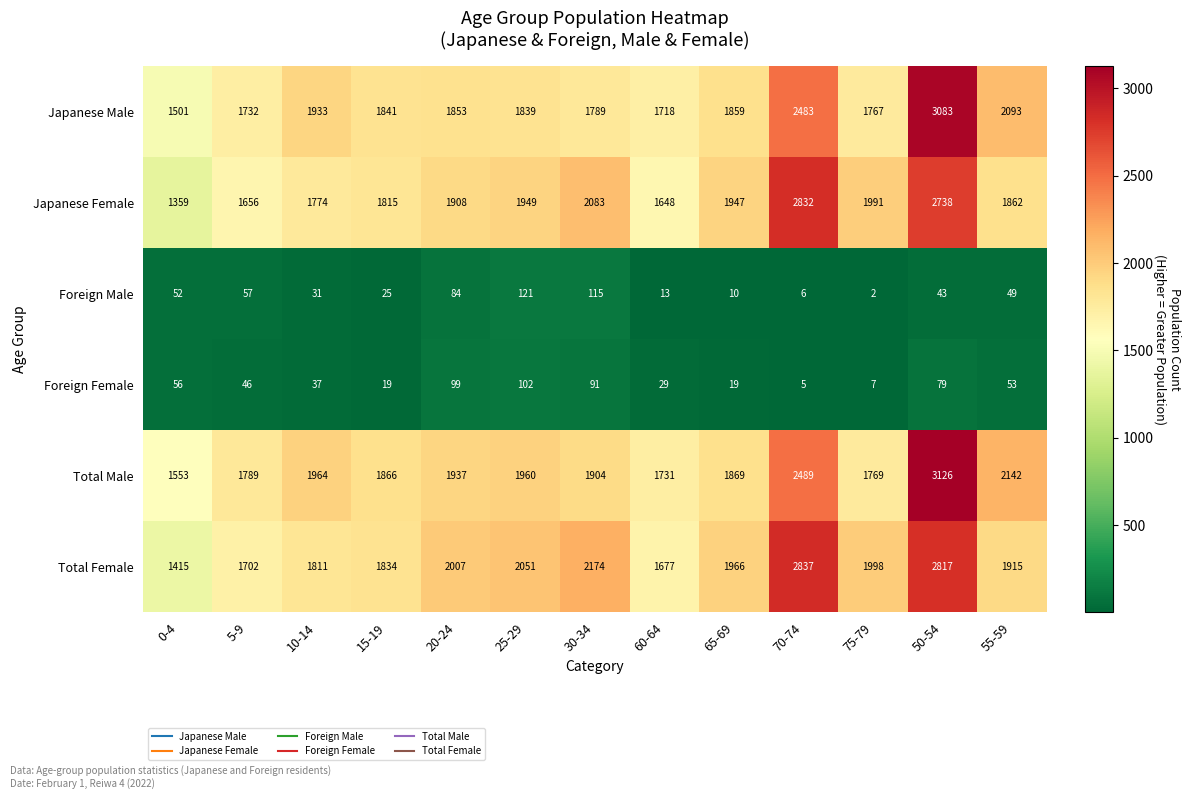

Count the number of data series in this chart.

6